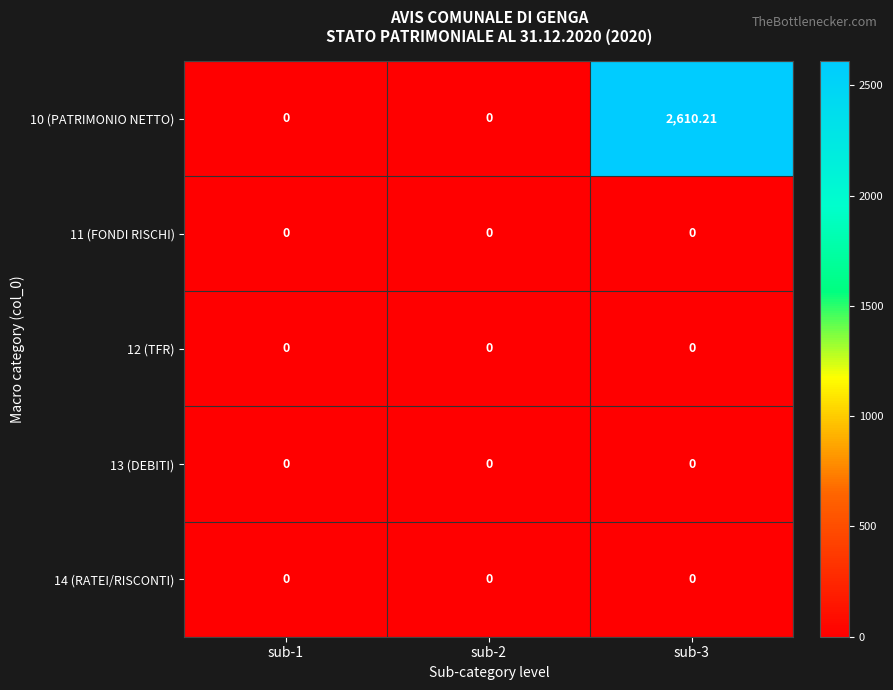

Reading left to right, what are all the values shown in this chart?

10 (PATRIMONIO NETTO): sub-1=0.0	sub-2=0.0	sub-3=2610.2
11 (FONDI RISCHI): sub-1=0.0	sub-2=0.0	sub-3=0.0
12 (TFR): sub-1=0.0	sub-2=0.0	sub-3=0.0
13 (DEBITI): sub-1=0.0	sub-2=0.0	sub-3=0.0
14 (RATEI/RISCONTI): sub-1=0.0	sub-2=0.0	sub-3=0.0